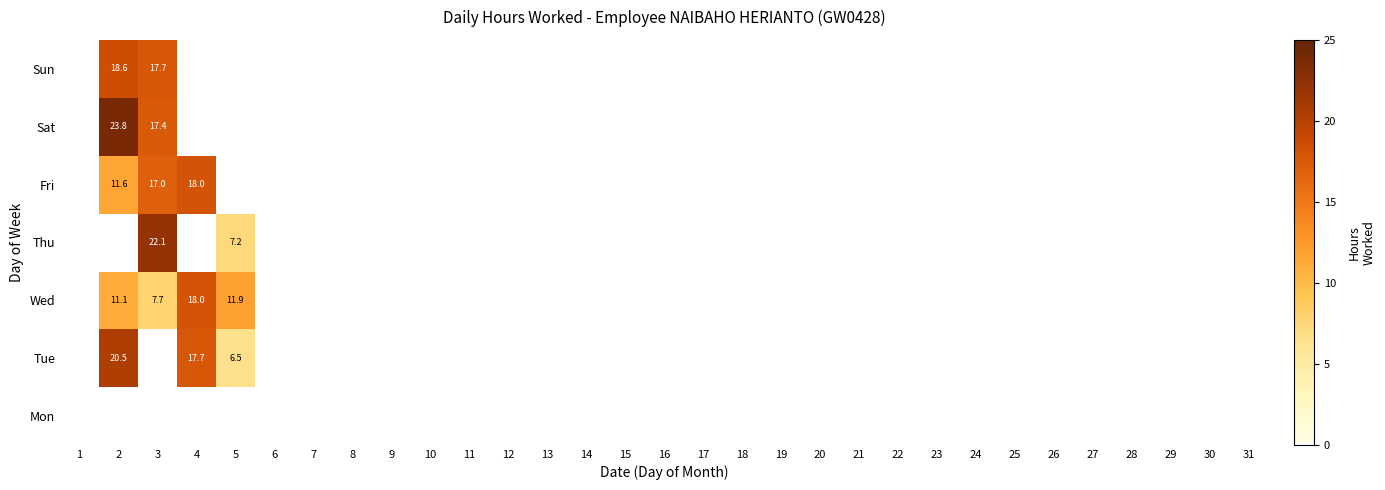

The Tue series shows 20.5 at 2. True or false?

True